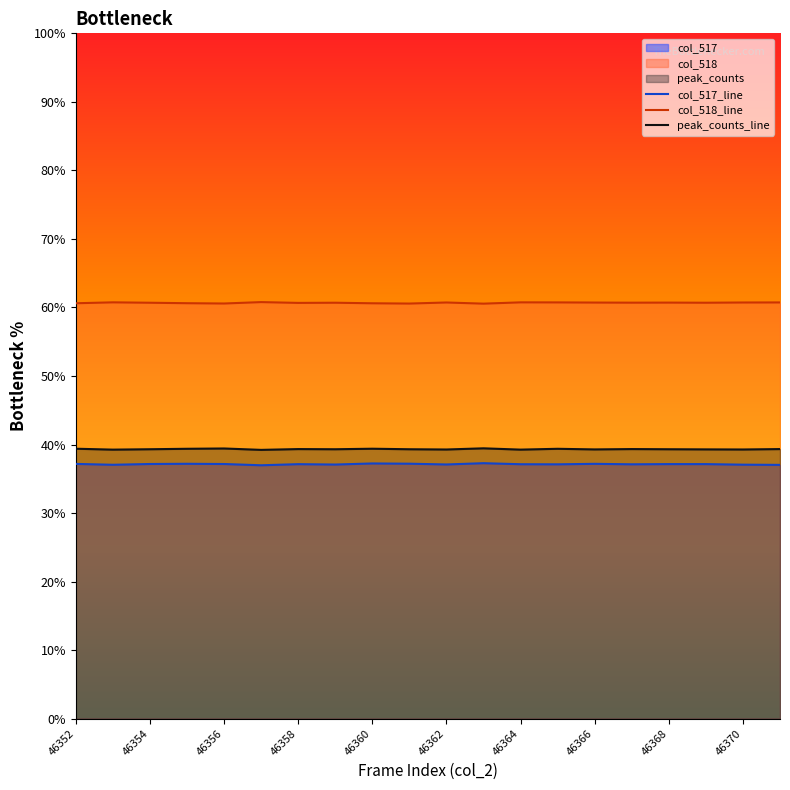

True or false: col_517_line and peak_counts_line cross at least once.

False